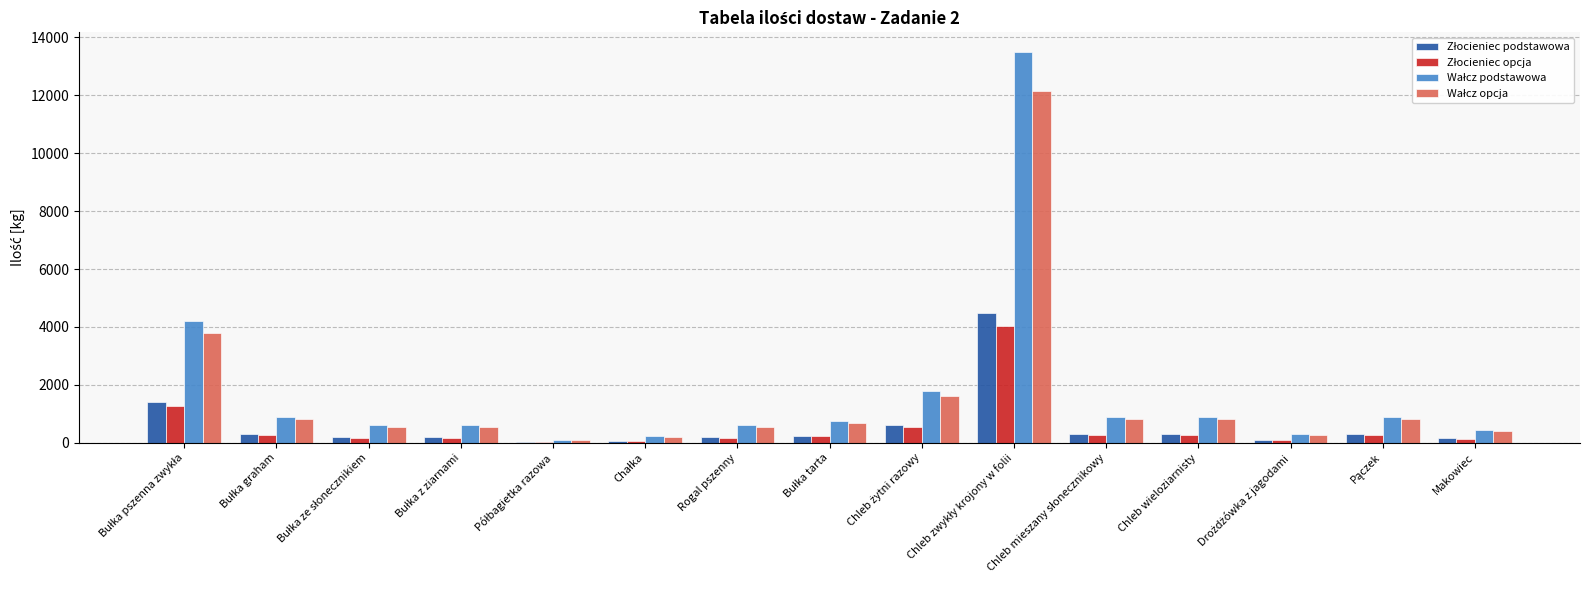

Rank the series by their maximum value, from highest to lowest.

Wałcz podstawowa, Wałcz opcja, Złocieniec podstawowa, Złocieniec opcja